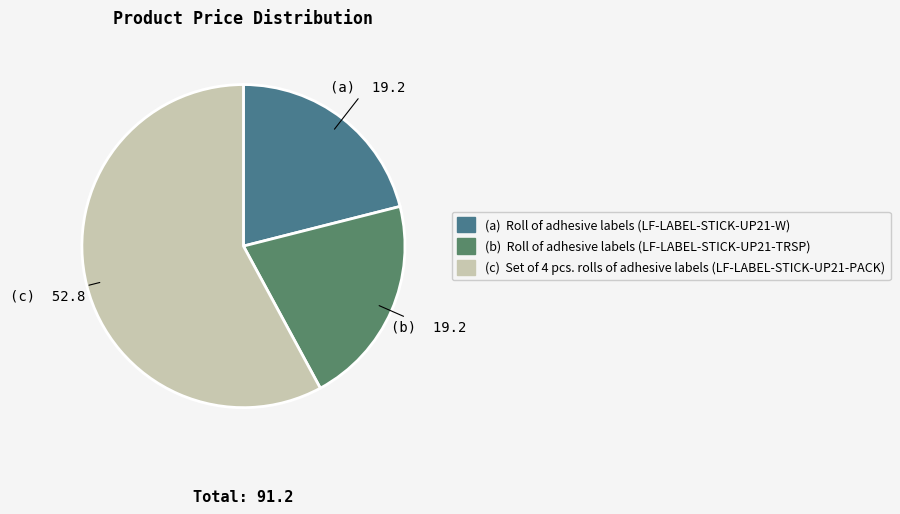

Approximately how many times larger is the value at (a) Roll of adhesive labels (LF-LABEL-STICK-UP21-W) compared to (b) Roll of adhesive labels (LF-LABEL-STICK-UP21-TRSP)?

1.0